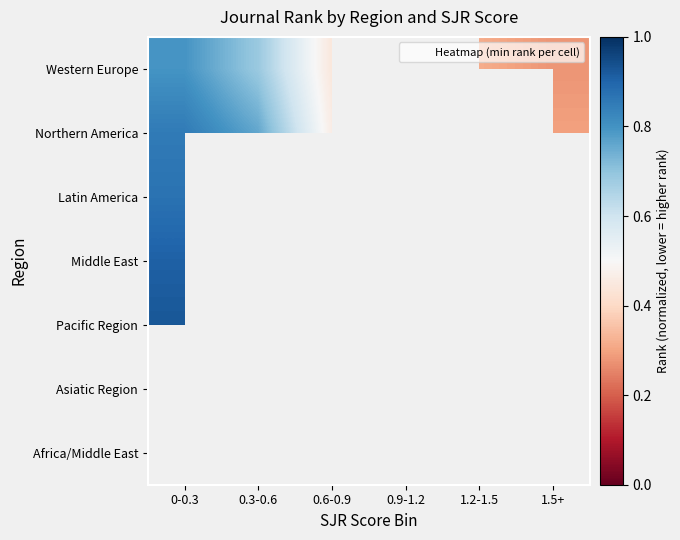

Between 0-0.3 and 0.6-0.9, which is larger?

0-0.3